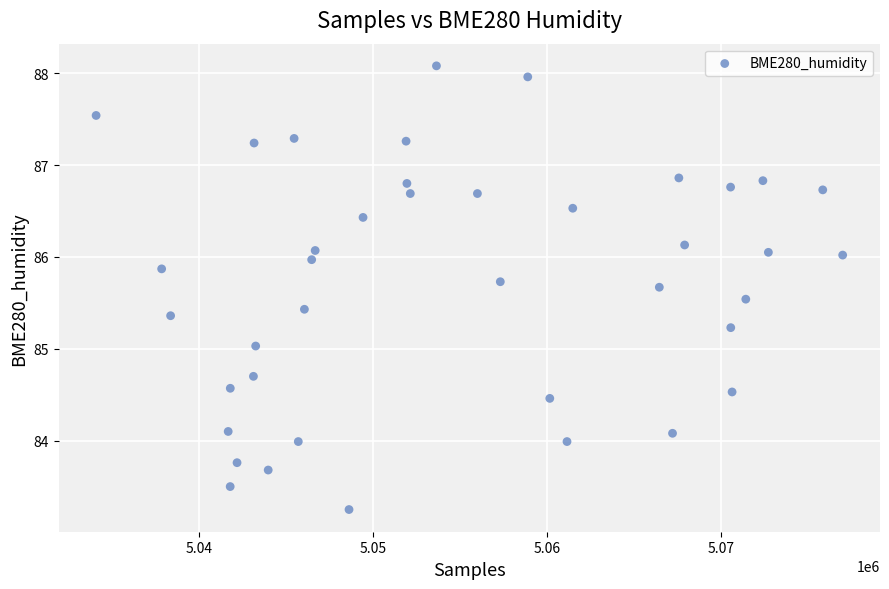

What is the range of X values (max minus min)?

42917.0